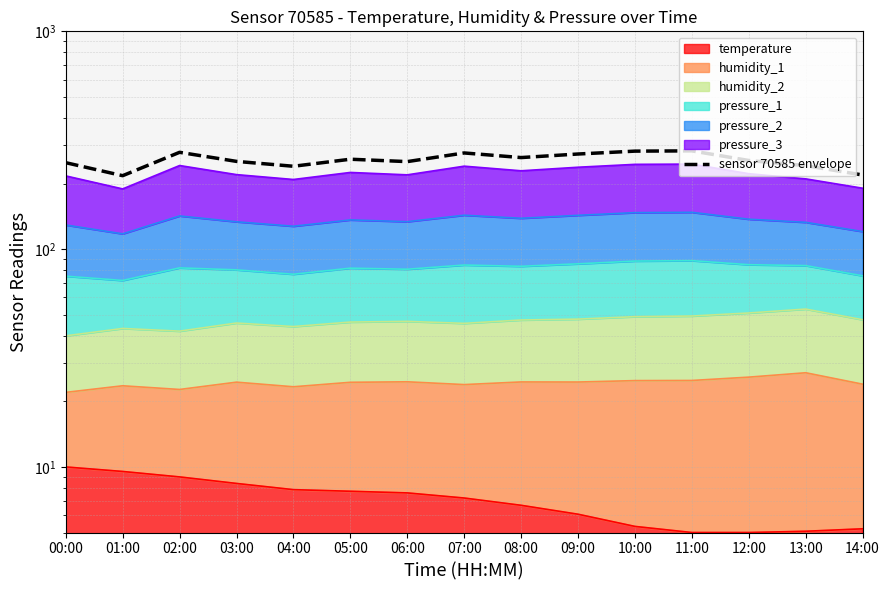

Reading left to right, transcribe all the data shown in this chart.

00:00=249.4	01:00=217.4	02:00=278.3	03:00=252.9	04:00=240.2	05:00=258.7	06:00=252.3	07:00=276.5	08:00=263.3	09:00=273.4	10:00=281.8	11:00=282.6	12:00=255.3	13:00=241.7	14:00=219.0